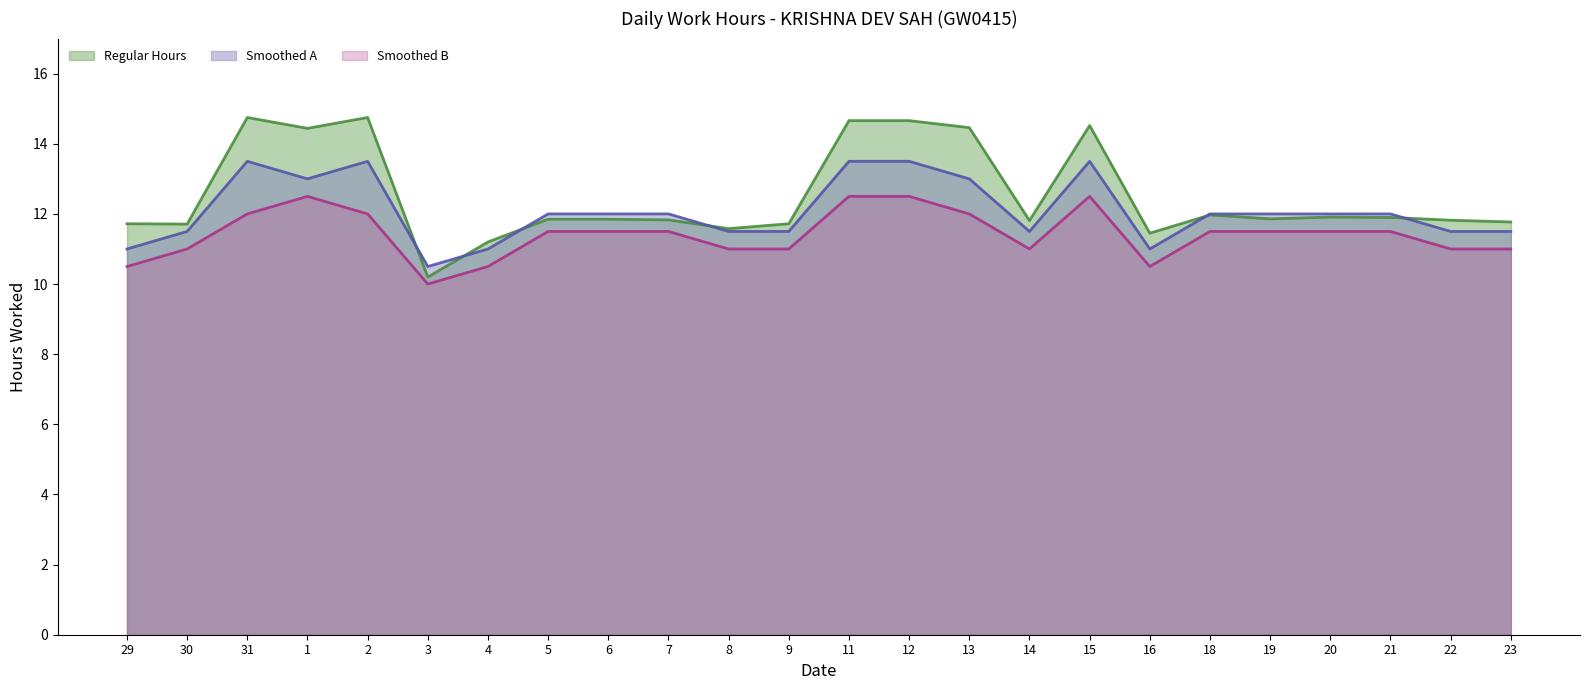

The value of Smoothed B at 12 is 12.5. True or false?

True